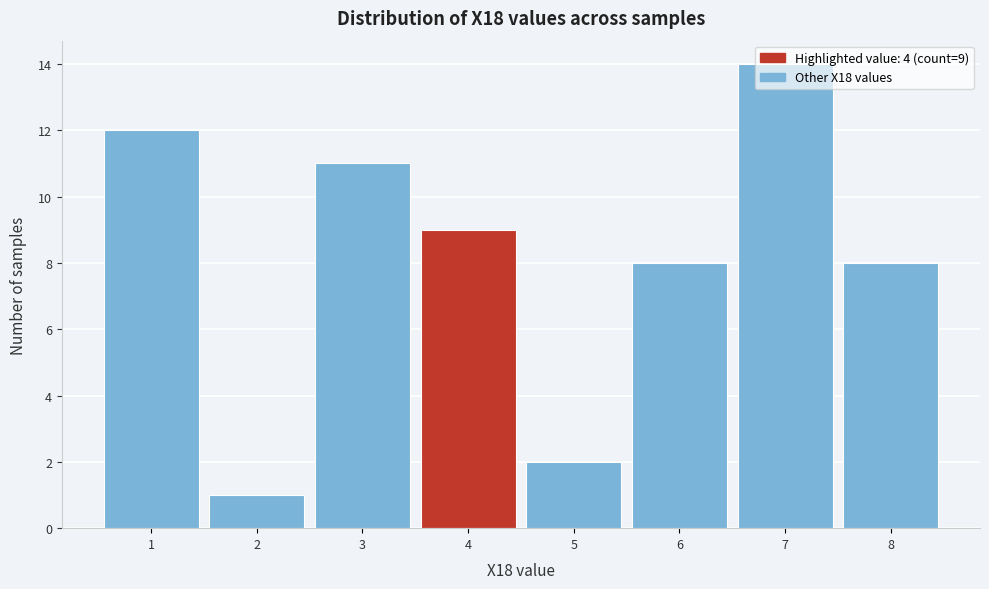

Which range on the x-axis has the tallest bar?

6.5 to 7.5